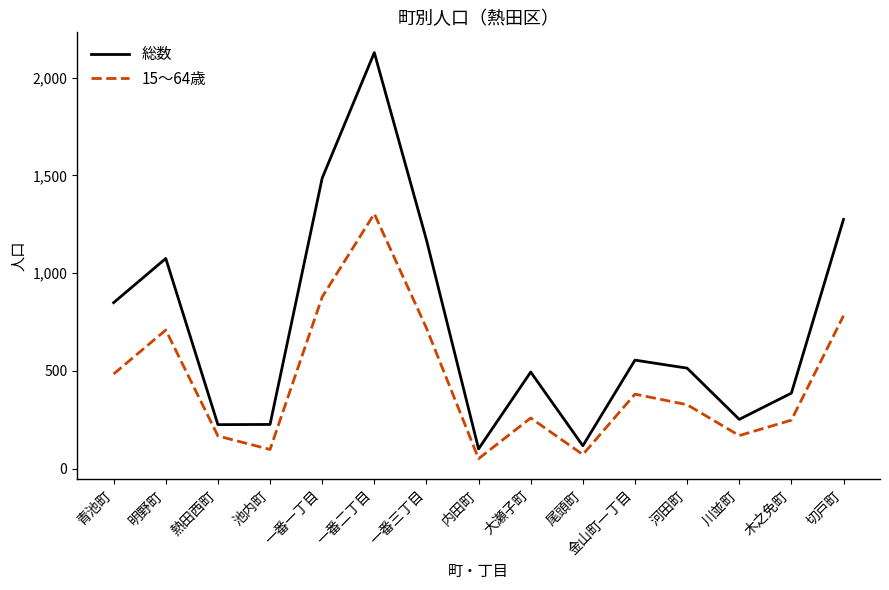

In 15〜64歳, how many points are lower than both neighbors (excluding endpoints)?

4